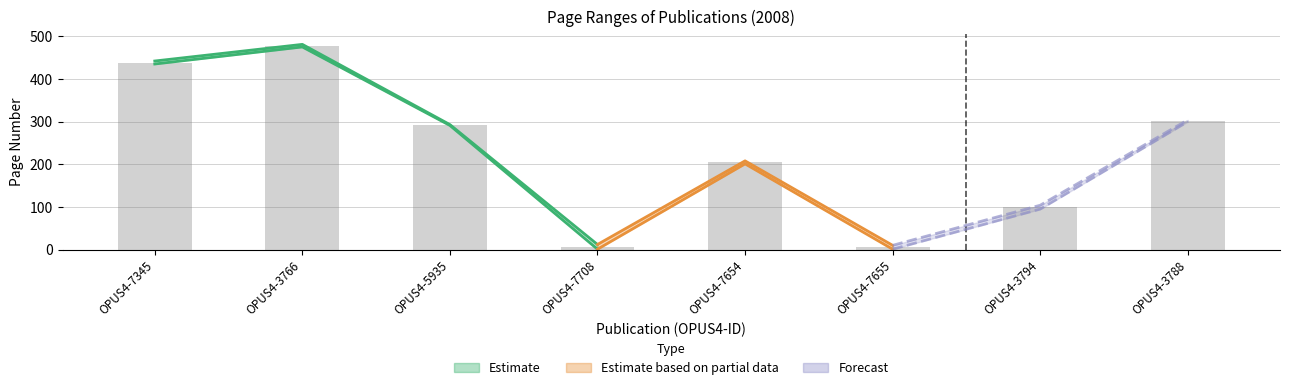

Are the bars horizontal?

No